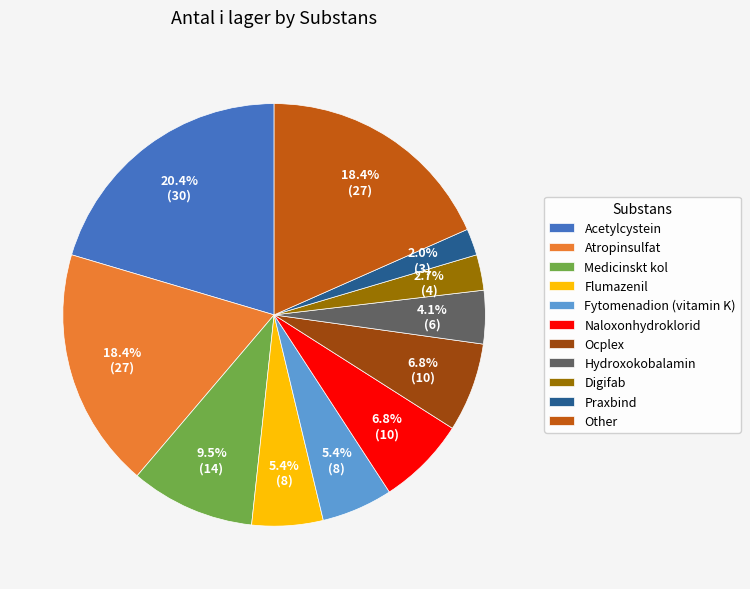

The Ocplex slice represents 19% of the pie. True or false?

False